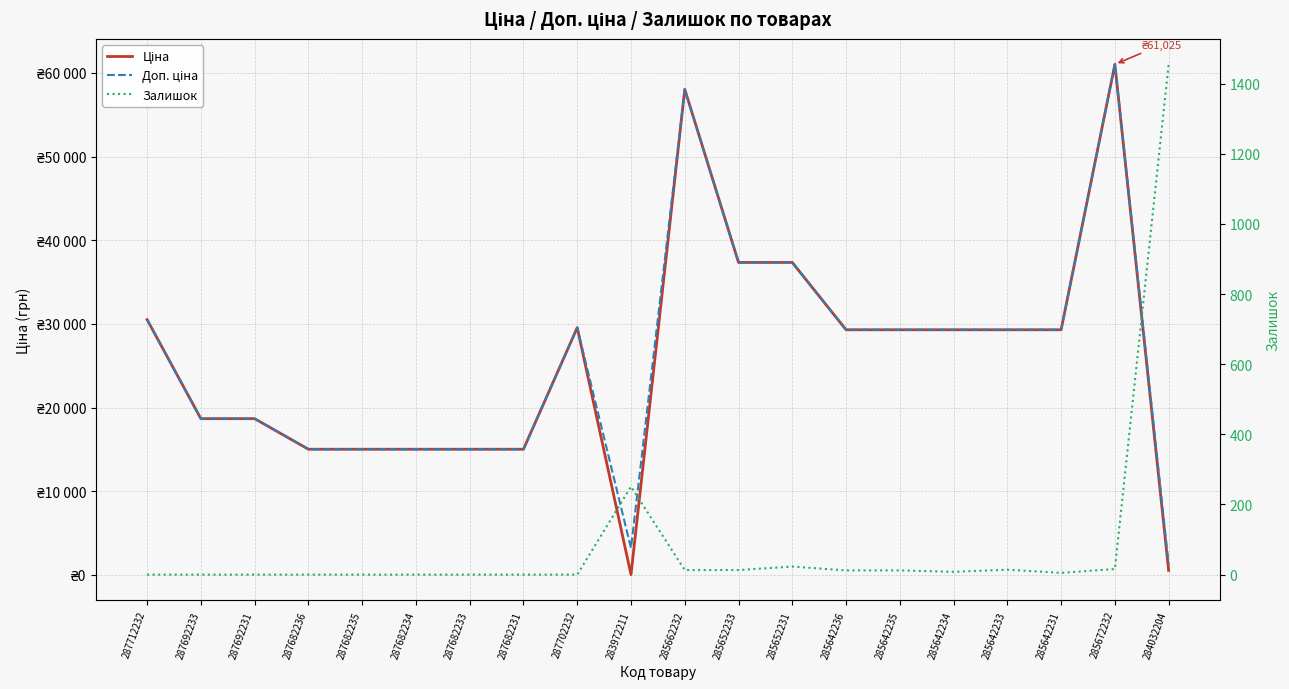

Which label corresponds to the largest value in the chart?

285672232